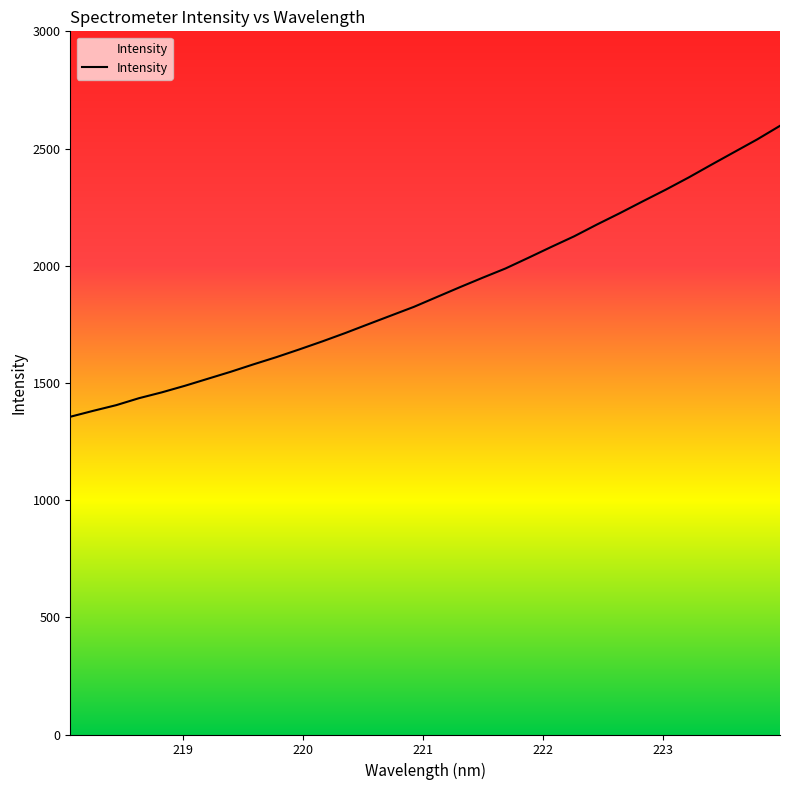

What is the smallest value displayed?

1355.6